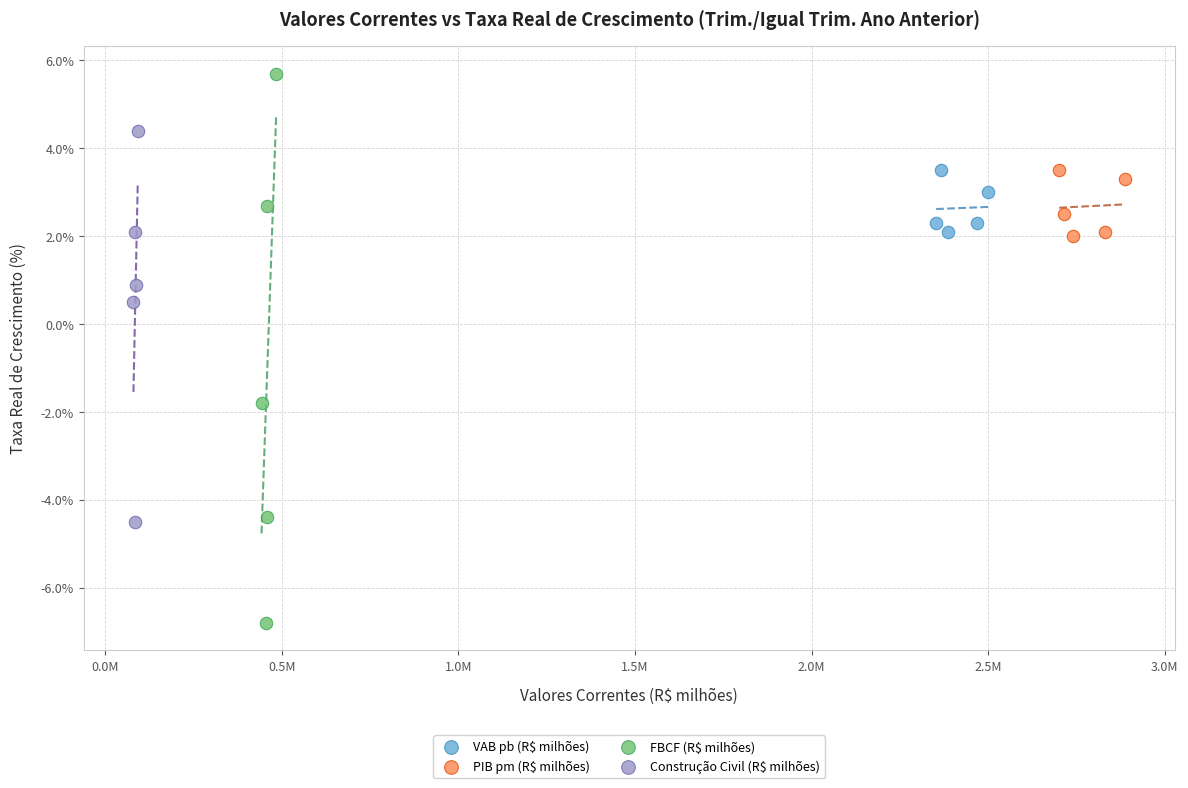

Which series reaches the minimum Y coordinate?

FBCF (R$ milhões)